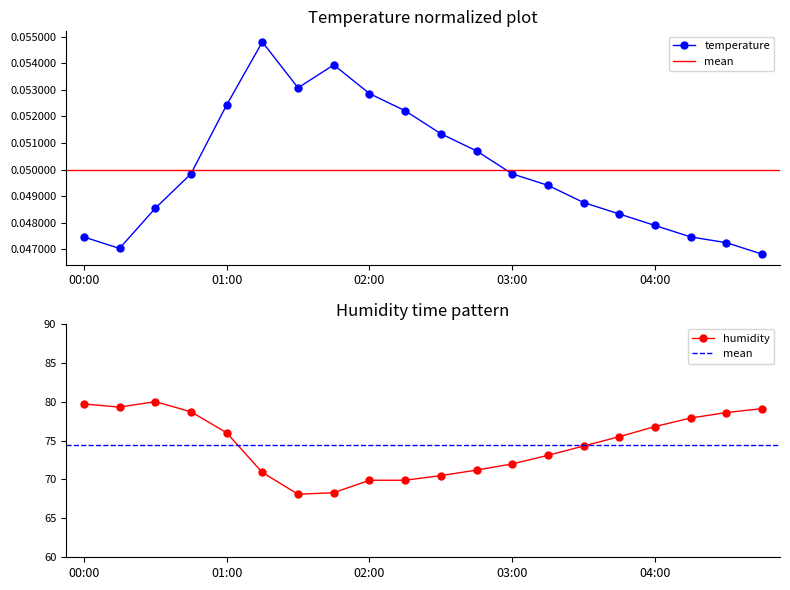

What is the sum of all temperature values?

1.0